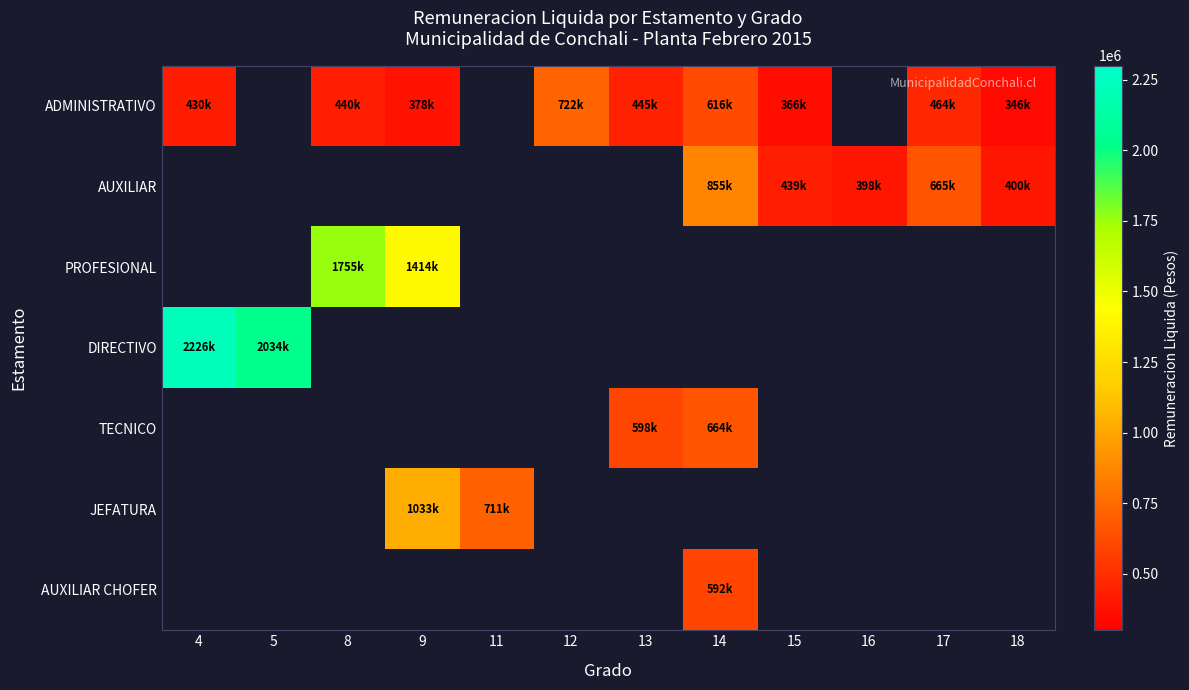

Which series changed the most between 4 and 12?

ADMINISTRATIVO